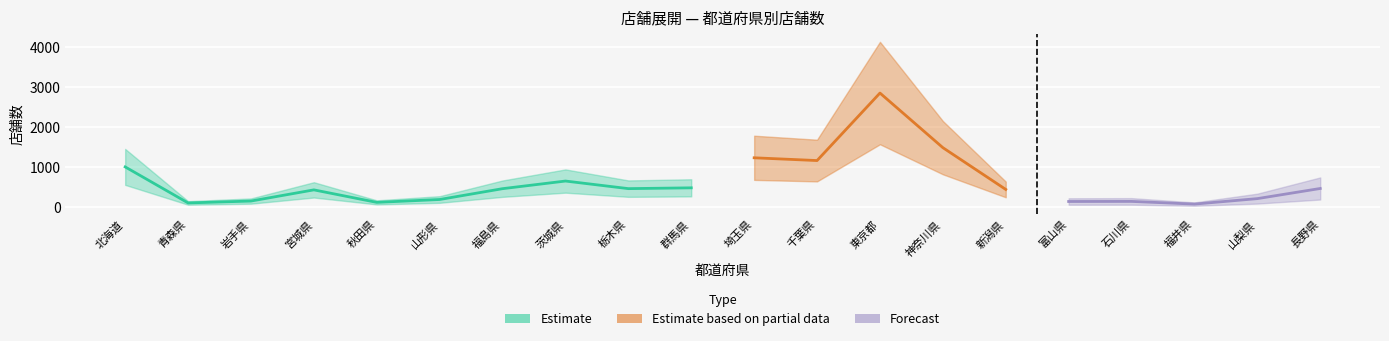

Is this an area chart (filled region under the line)?

No